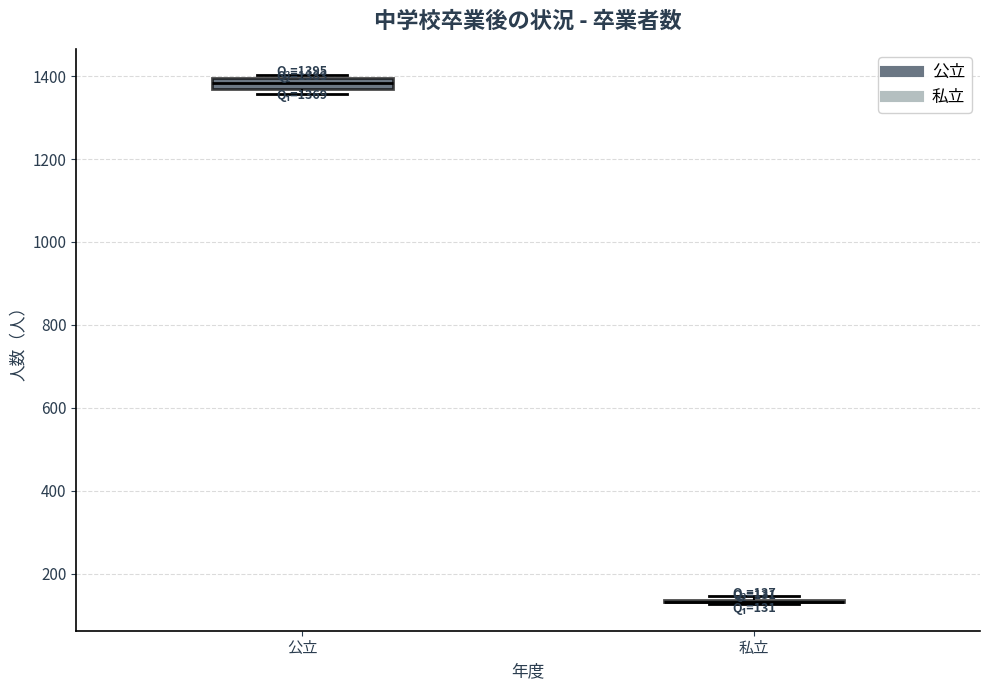

Comparing the boxes themselves (not the whiskers), which one is the tallest?

公立